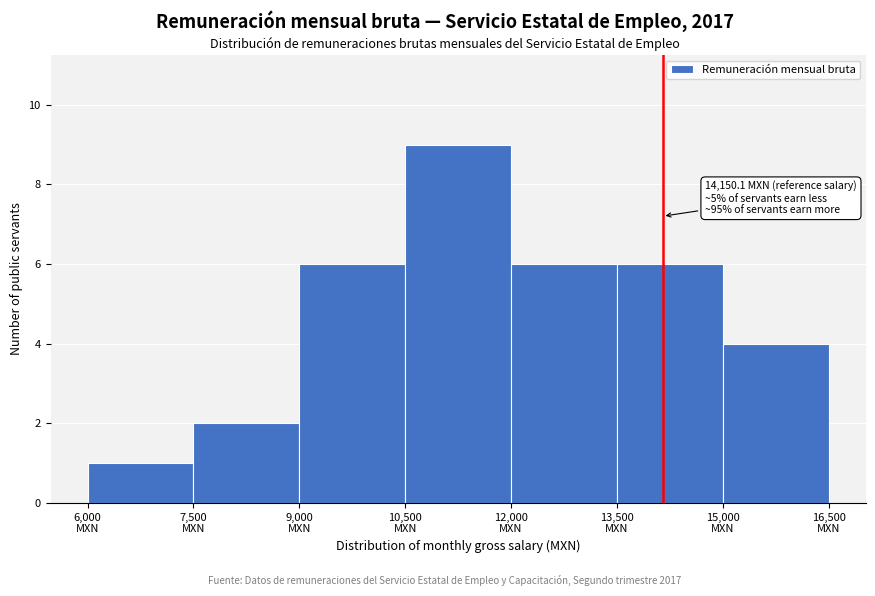

Over which range of the x-axis is the bar tallest?

10500 to 12000